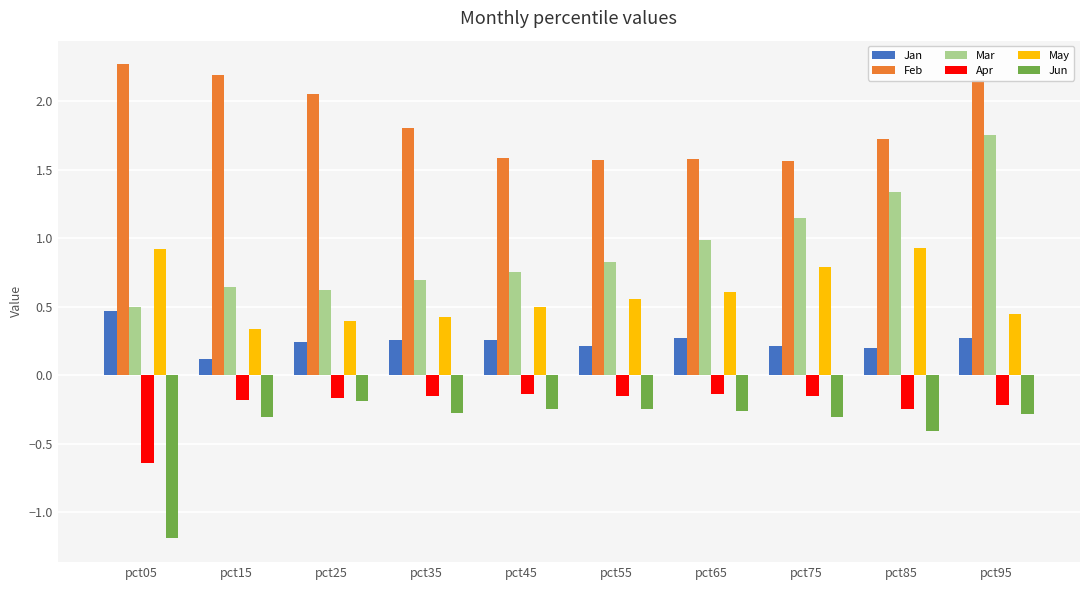

Where is Jan nearest to the value 0?

pct15